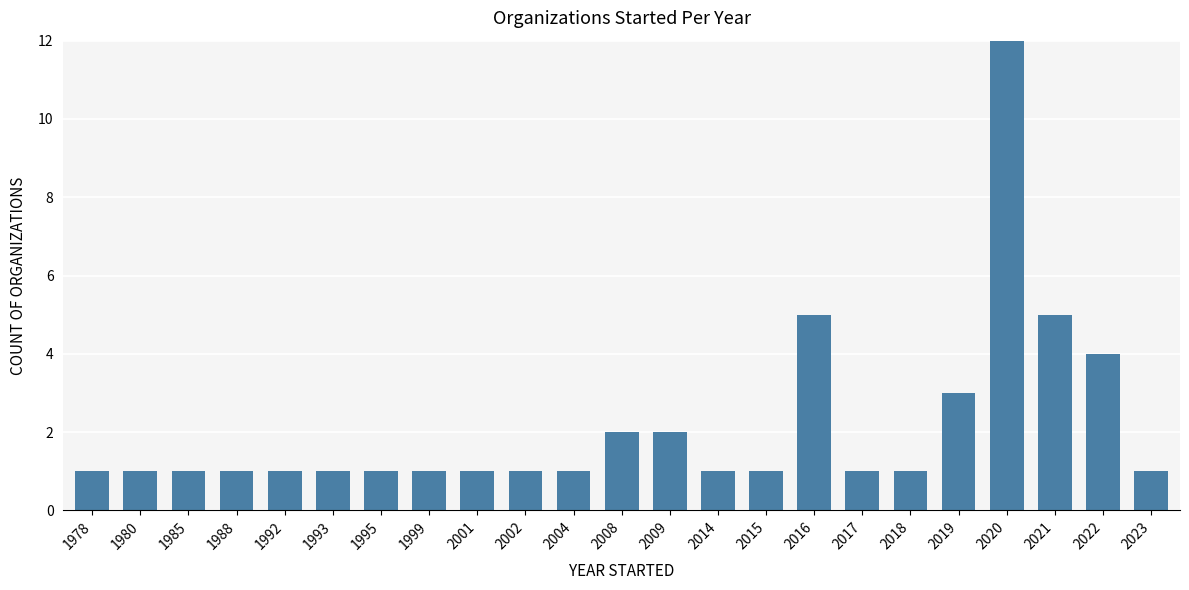

What is the maximum value shown in the chart?

21